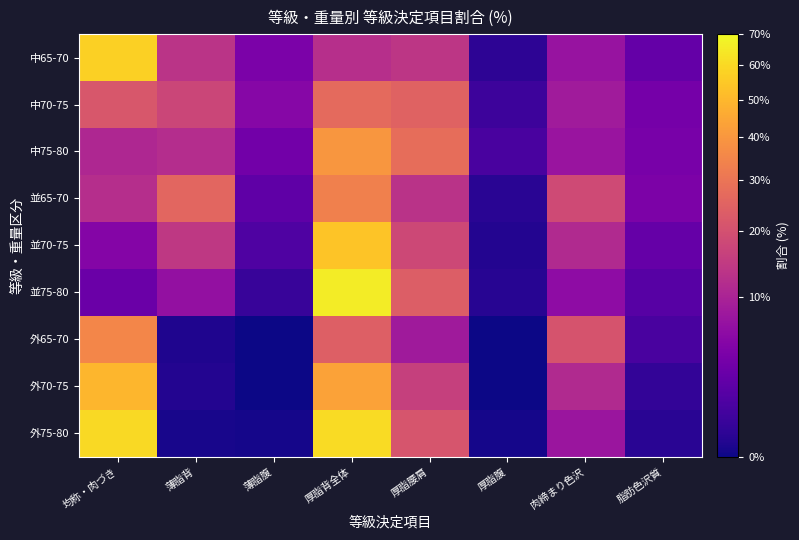

Which series has the widest spread of values?

並75-80